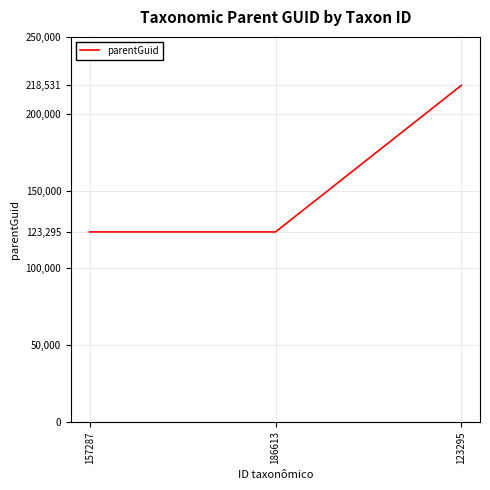

The chart shows a value of 218531 at 123295. True or false?

True